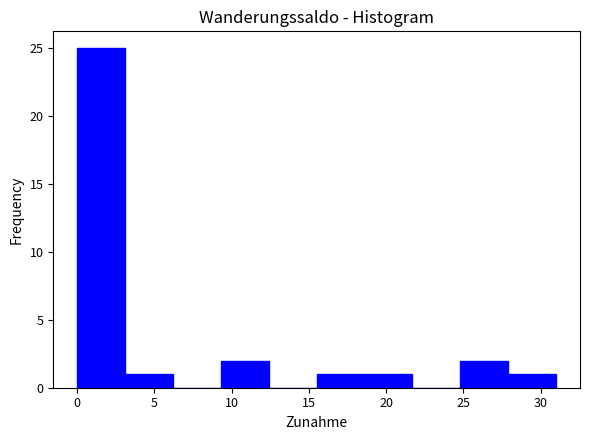

Reading left to right, list every bar in this chart as the range it spans on the x-axis followed by its height. Neither the bar edges nor the heights are printed on the chart, so give them approximately, as read against the axes.

0.0 to 3.1: 25
3.1 to 6.2: 1
6.2 to 9.3: 0
9.3 to 12.4: 2
12.4 to 15.5: 0
15.5 to 18.6: 1
18.6 to 21.7: 1
21.7 to 24.8: 0
24.8 to 27.9: 2
27.9 to 31.0: 1